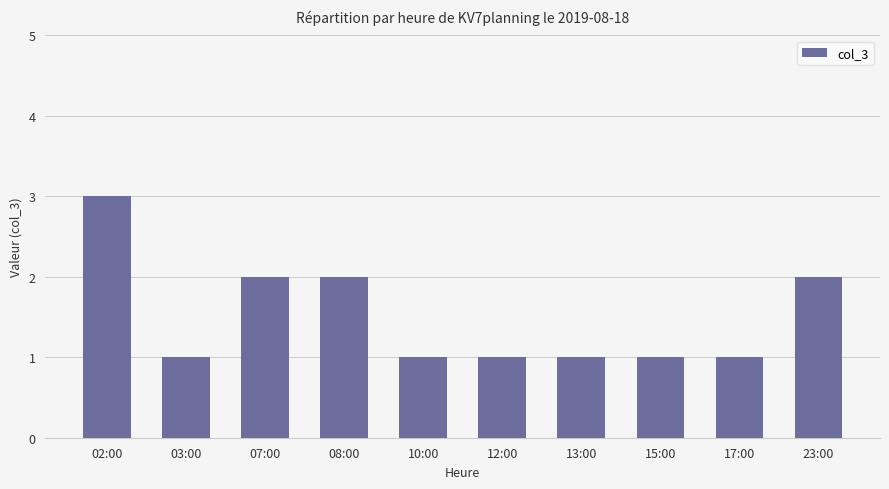

What is the ratio of the value at 08:00 to the value at 17:00?

2.0